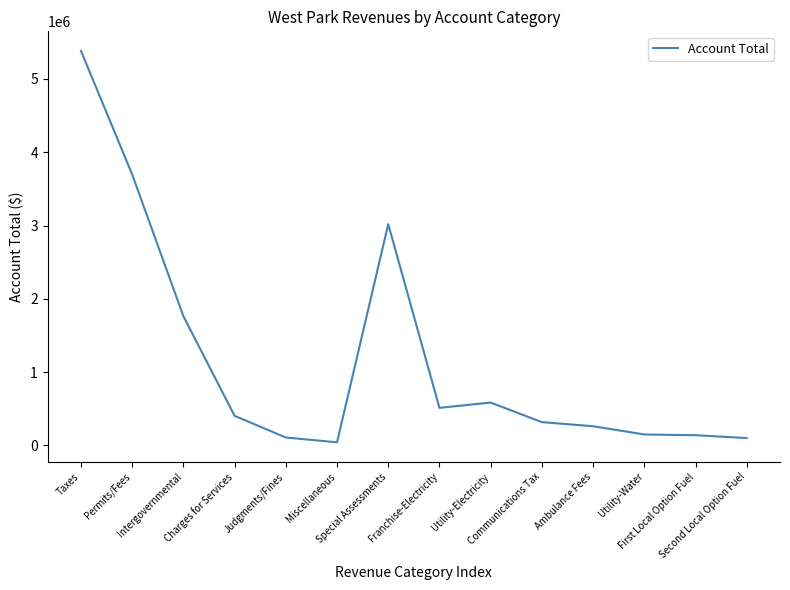

What is the change in value from Judgments/Fines to Communications Tax?

+209506